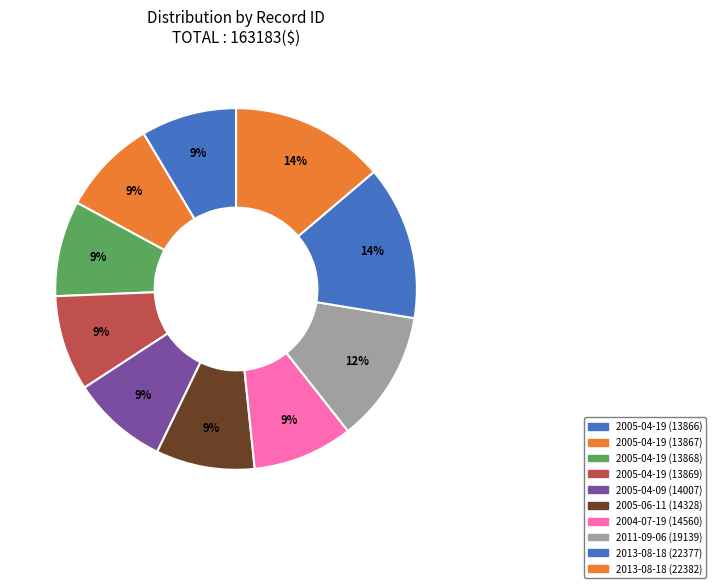

What percentage do 2005-04-19 (13868) and 2005-04-19 (13869) together represent?

17.1%